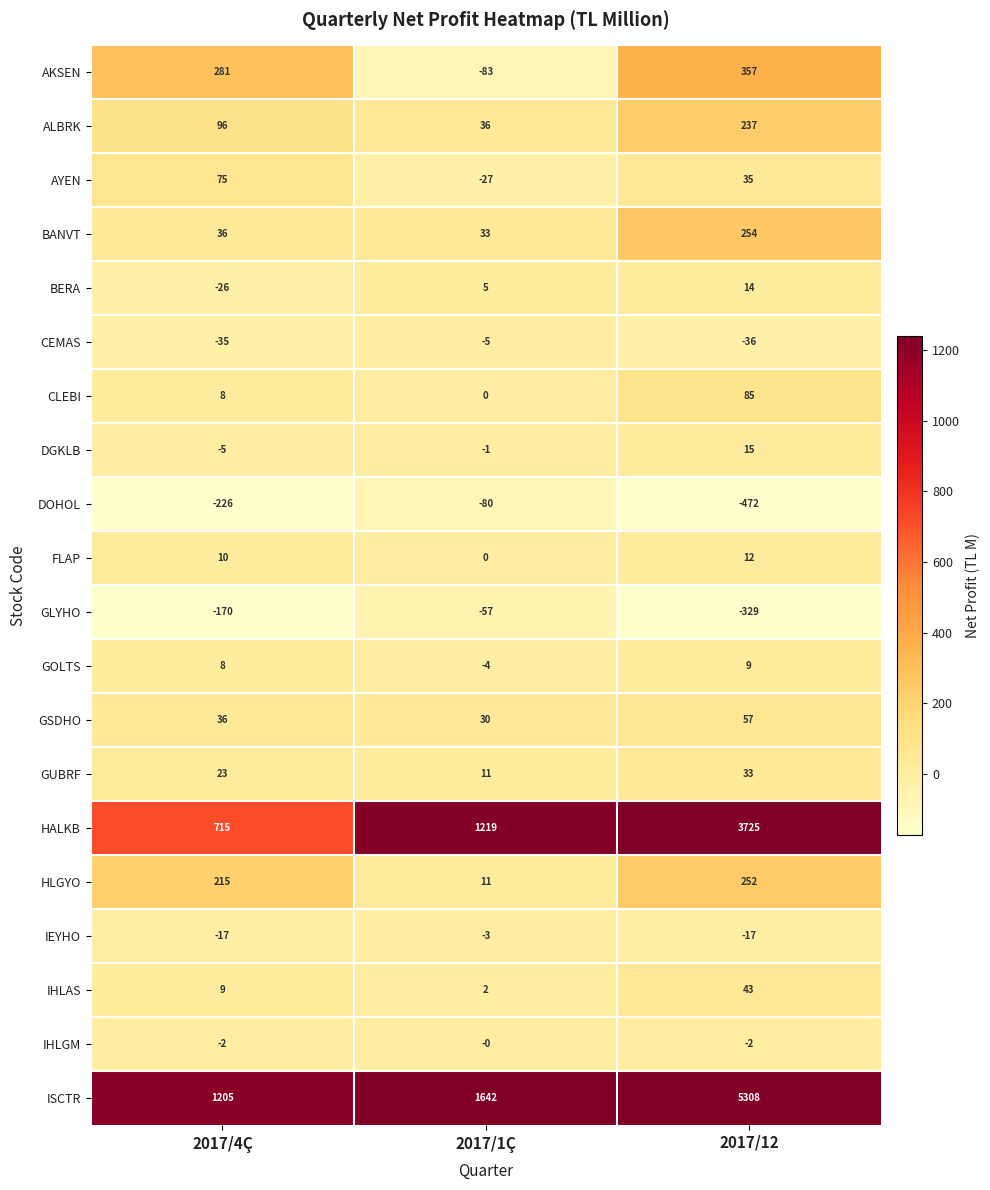

What is the average value of the DOHOL series?

-259